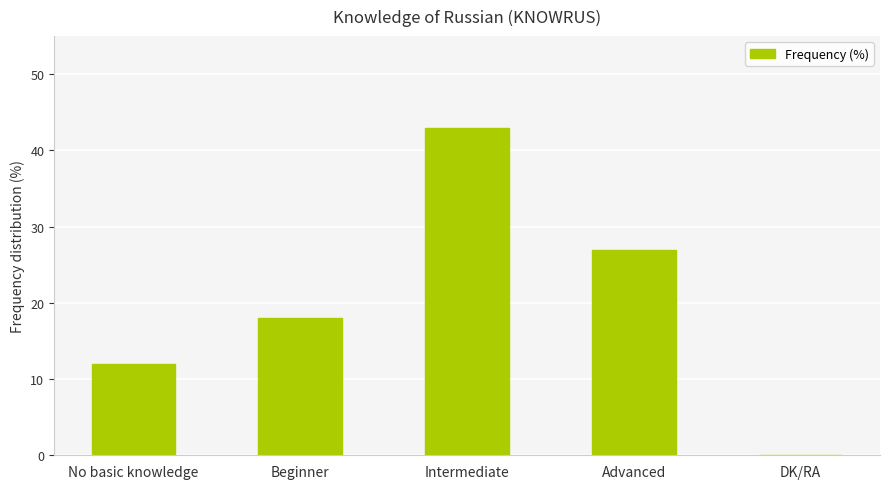

Which category has the highest value across all series?

Intermediate